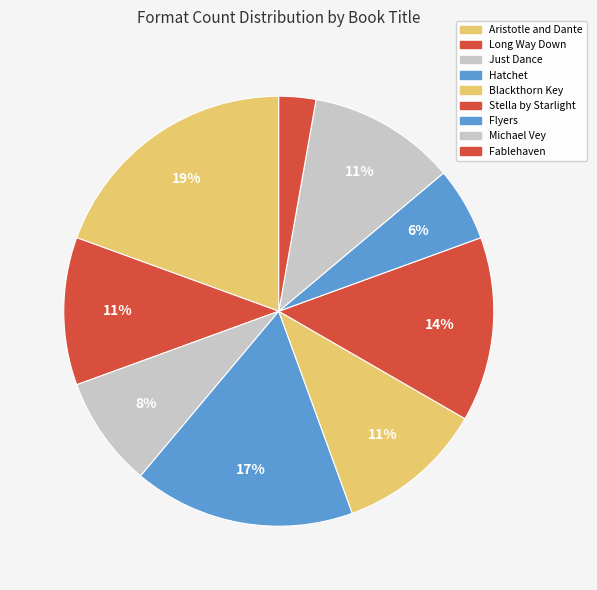

How many segments does this pie chart have?

9